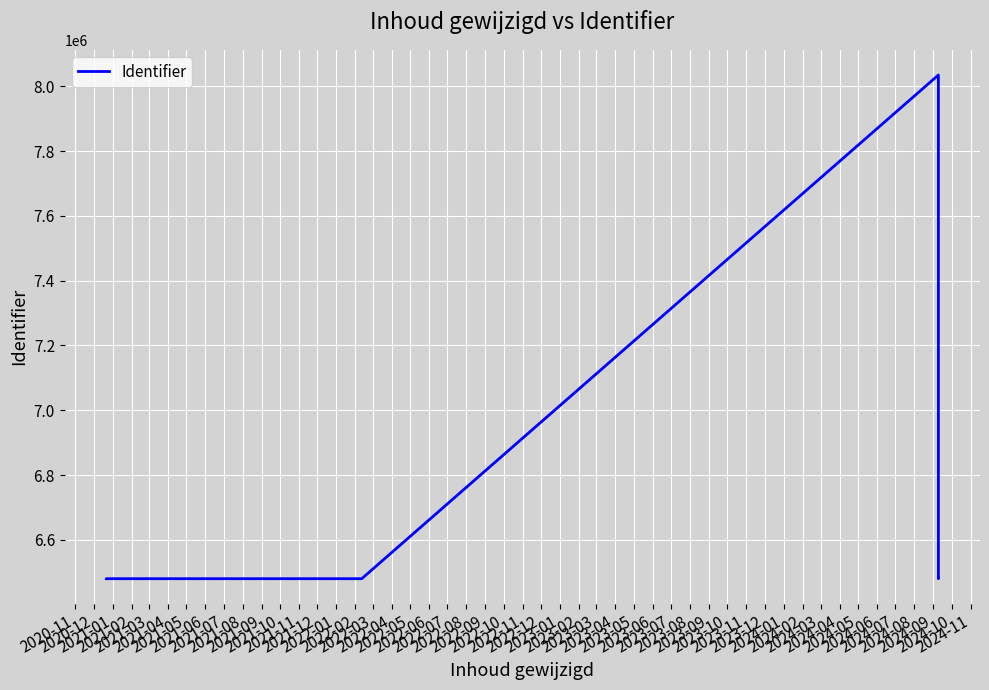

What is the difference between the maximum and second lowest values?

1554461